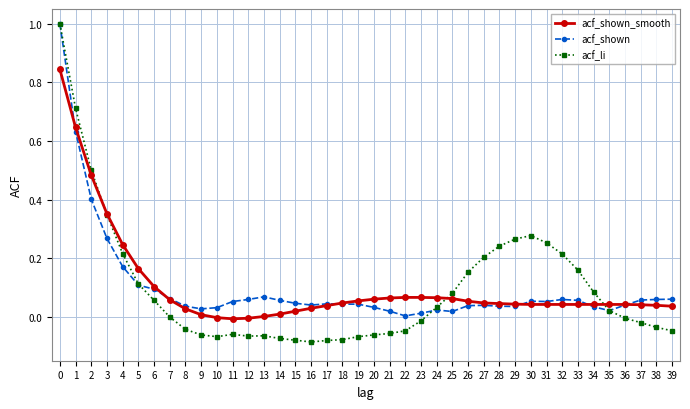

True or false: acf_shown has more than 2 points higher than both neighbors.

True